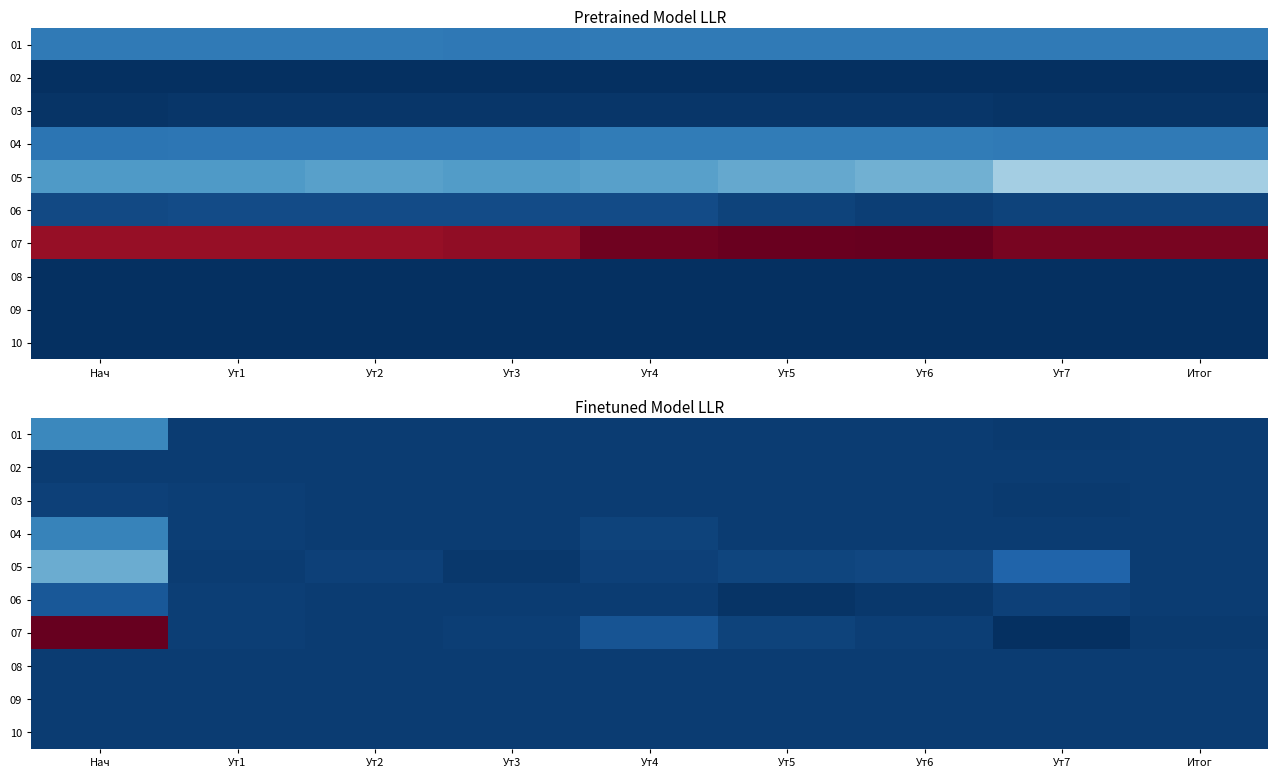

Count the number of categories in the chart.

9